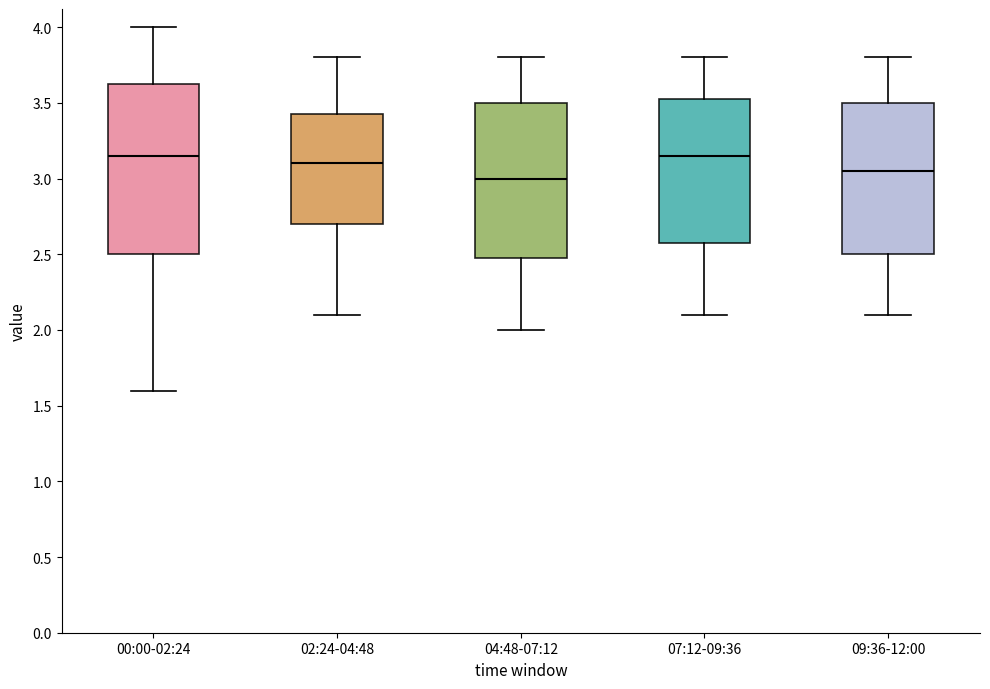

Reading left to right, transcribe this box plot: for each box, give where its median line is, the range the box spans, and where its two whiskers end, as read against the y-axis. The values are not printed on the chart, so give them approximately, as read against the axis.

00:00-02:24: median 3.15, box 2.50 to 3.65, whiskers 1.60 to 4.00
02:24-04:48: median 3.10, box 2.70 to 3.45, whiskers 2.10 to 3.80
04:48-07:12: median 3.00, box 2.50 to 3.50, whiskers 2.00 to 3.80
07:12-09:36: median 3.15, box 2.60 to 3.55, whiskers 2.10 to 3.80
09:36-12:00: median 3.05, box 2.50 to 3.50, whiskers 2.10 to 3.80